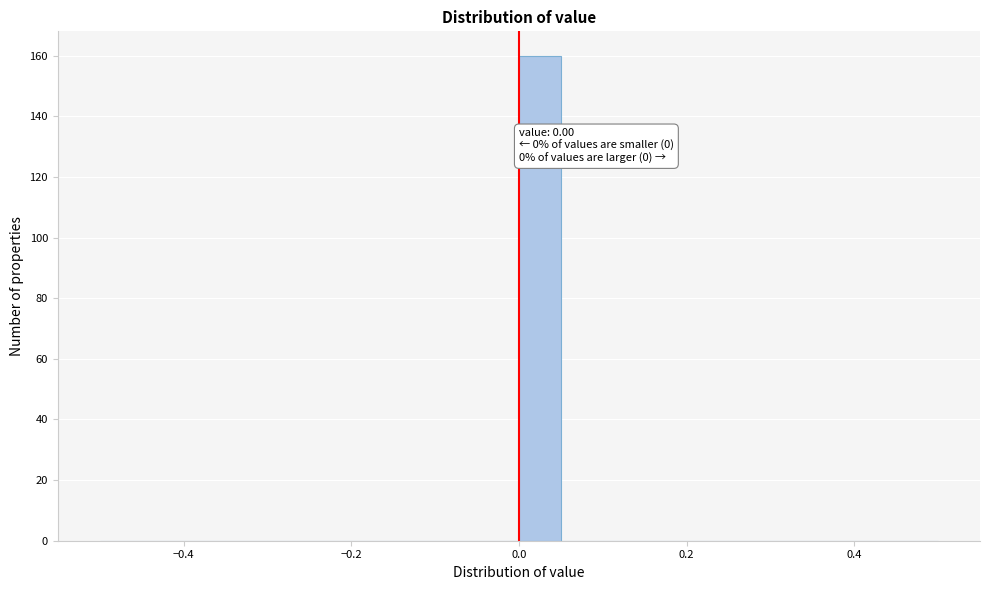

Around what value on the x-axis is the tallest bar? Give the approximate position of its centre, as read against the axis.

0.02